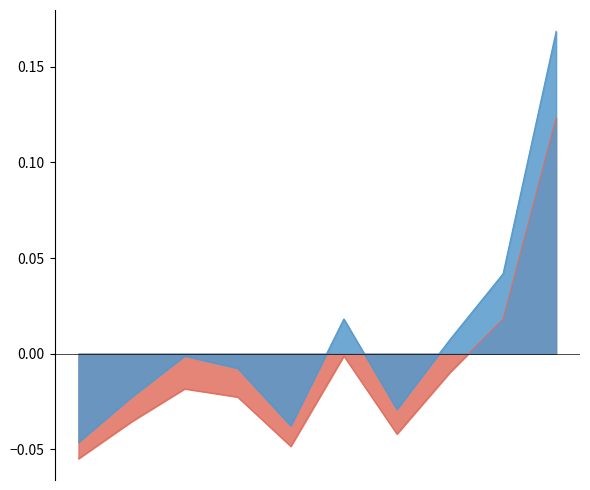

How many distinct data groups are displayed?

2